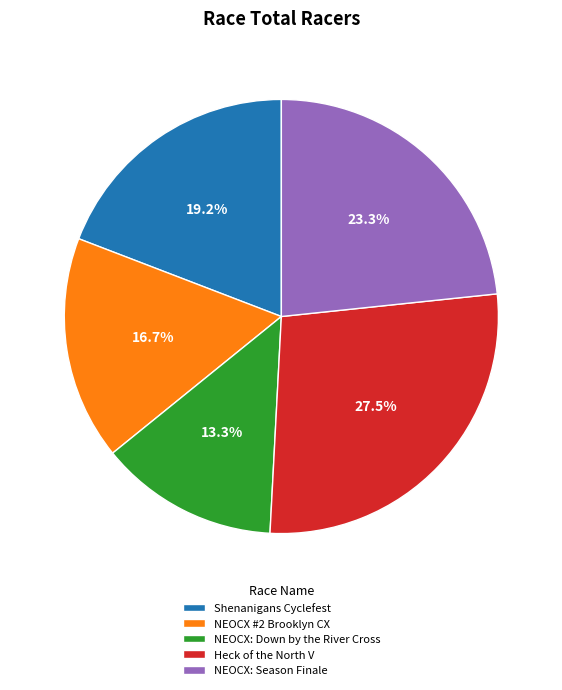

Which category has the biggest portion of the pie?

Heck of the North V